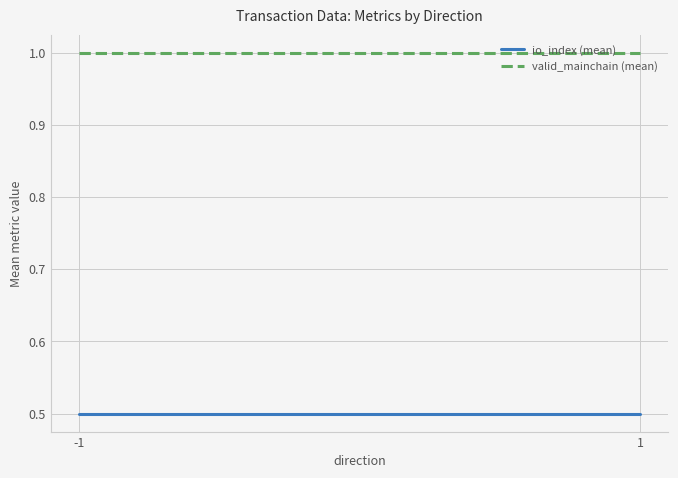

Reading left to right, extract all data points from this chart.

io_index (mean): -1=0.5	1=0.5
valid_mainchain (mean): -1=1.0	1=1.0